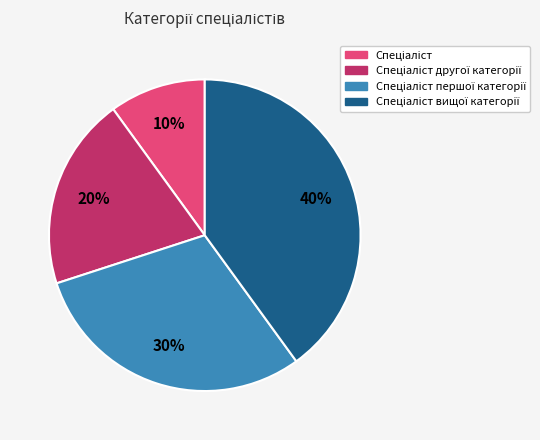

To the nearest percent, what is the difference between the largest and smallest slice percentages?

30%